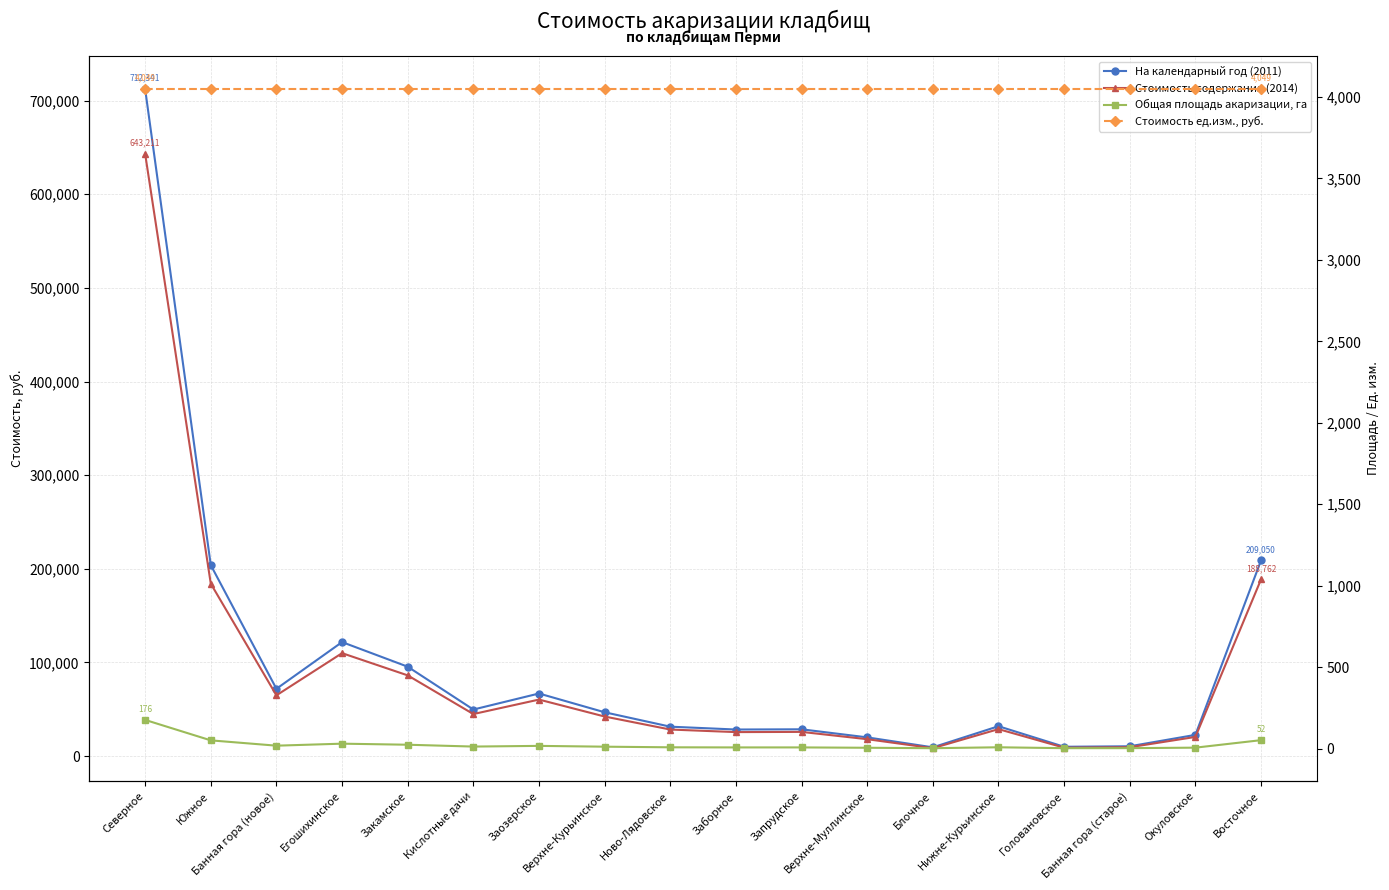

Rank the series by their maximum value, from highest to lowest.

На календарный год (2011), Стоимость содержания (2014), Стоимость ед.изм., руб., Общая площадь акаризации, га